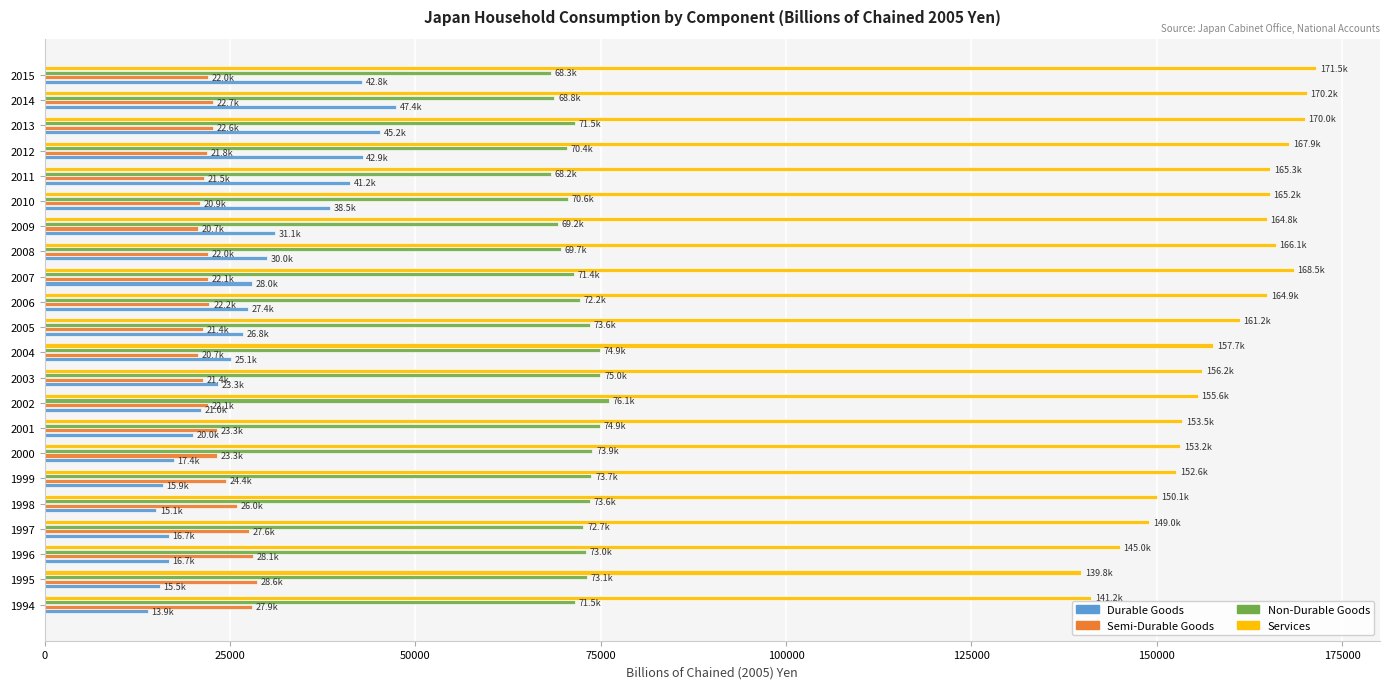

How many data points does each series have?

22